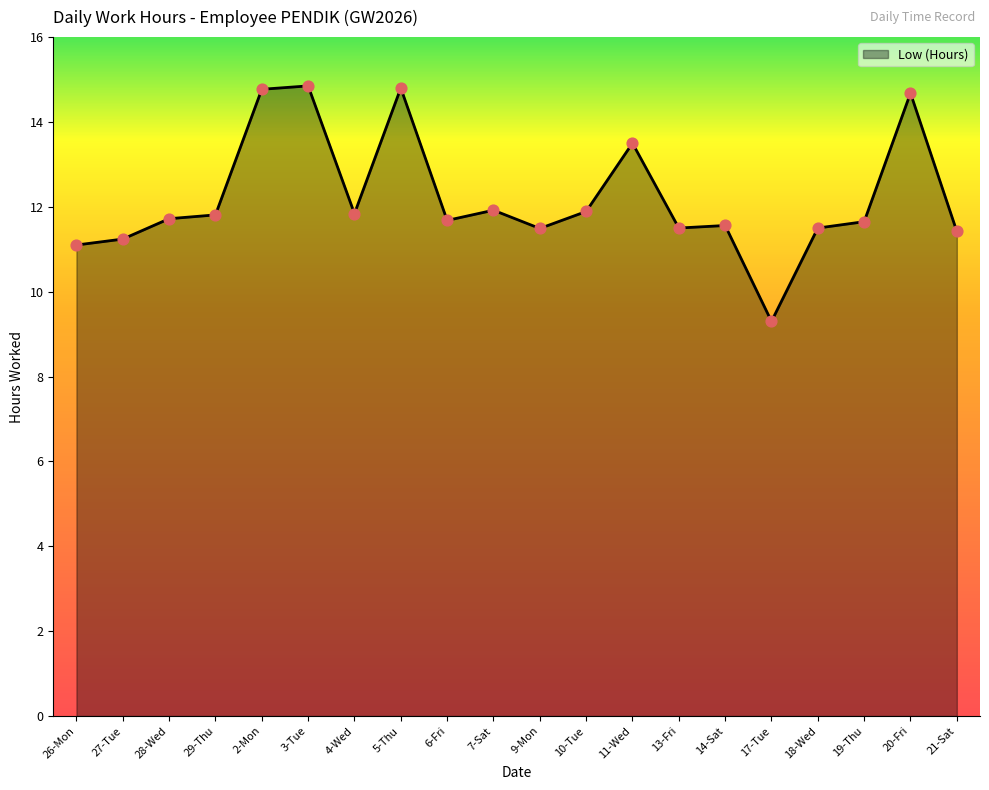

Between 26-Mon and 27-Tue, which is larger?

27-Tue